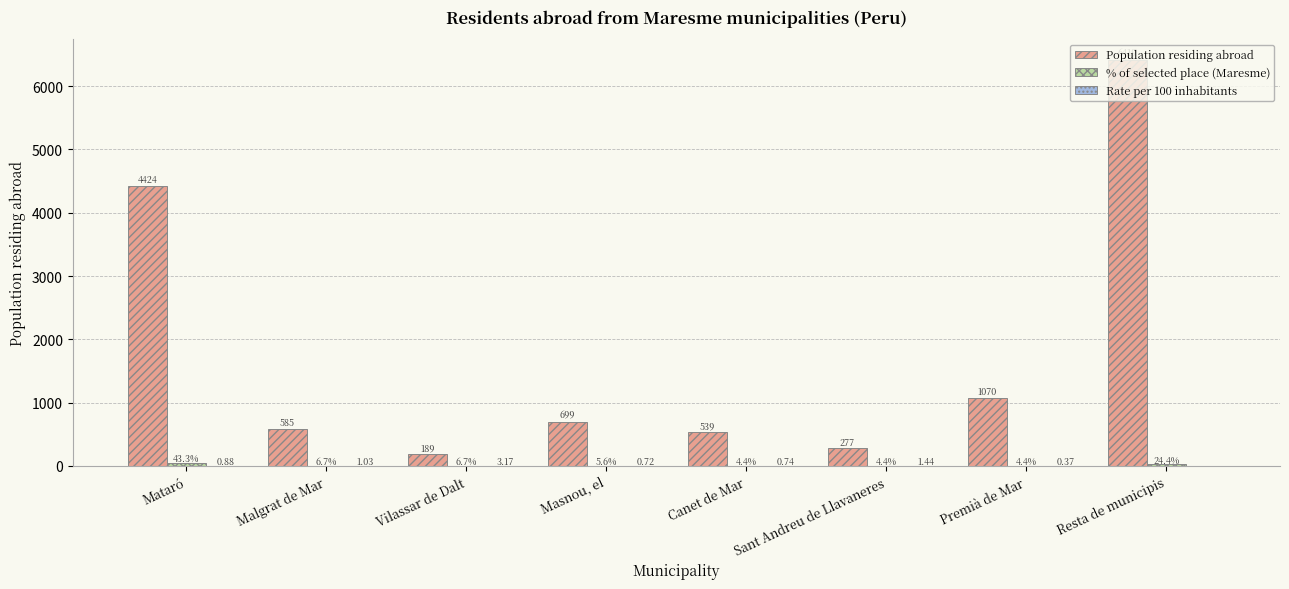

What is the sum of the Population residing abroad values at Malgrat de Mar and Vilassar de Dalt?

774.0